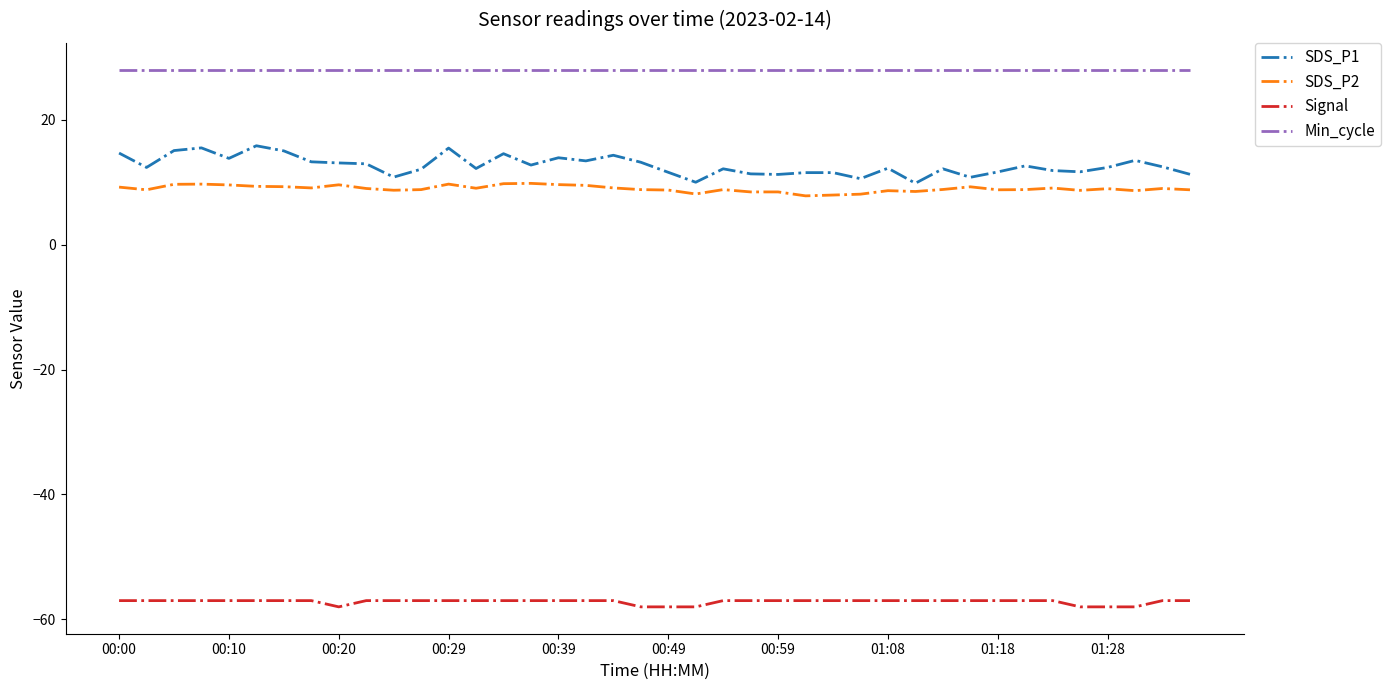

Which series has the largest total across all categories?

Min_cycle